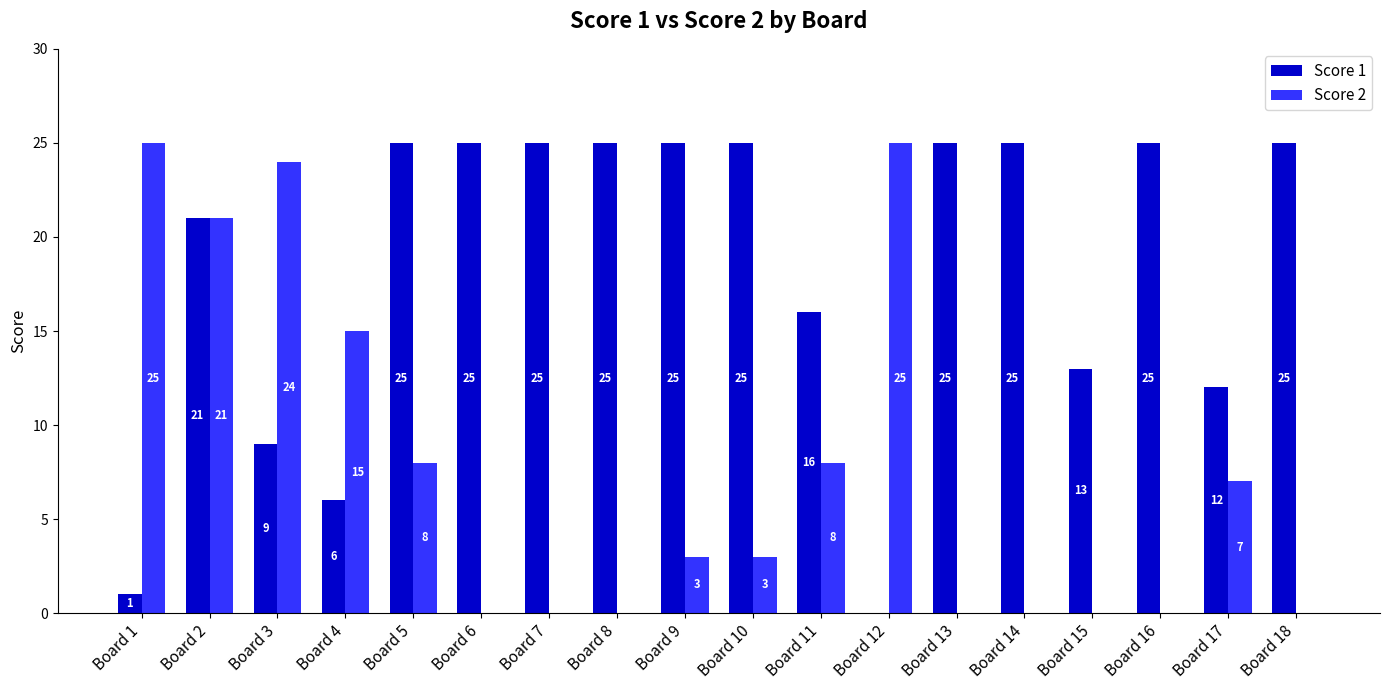

What is the average value of the Score 1 series?

18